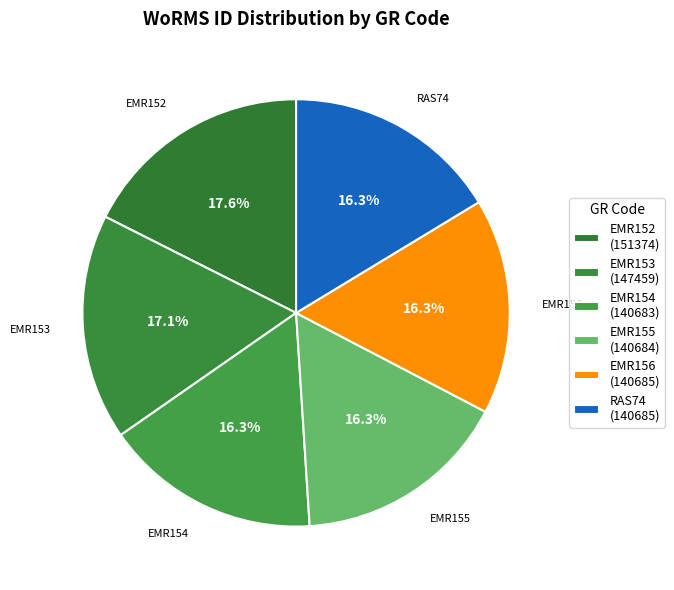

How many segments does this pie chart have?

6